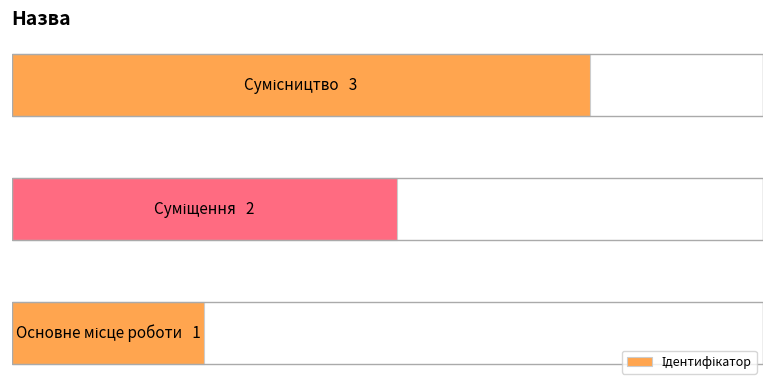

What is the average value?

2